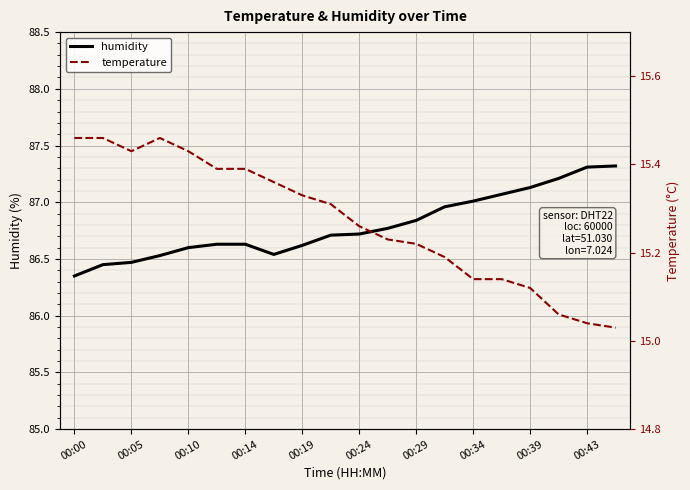

The humidity series shows 87.3 at 00:43. True or false?

True